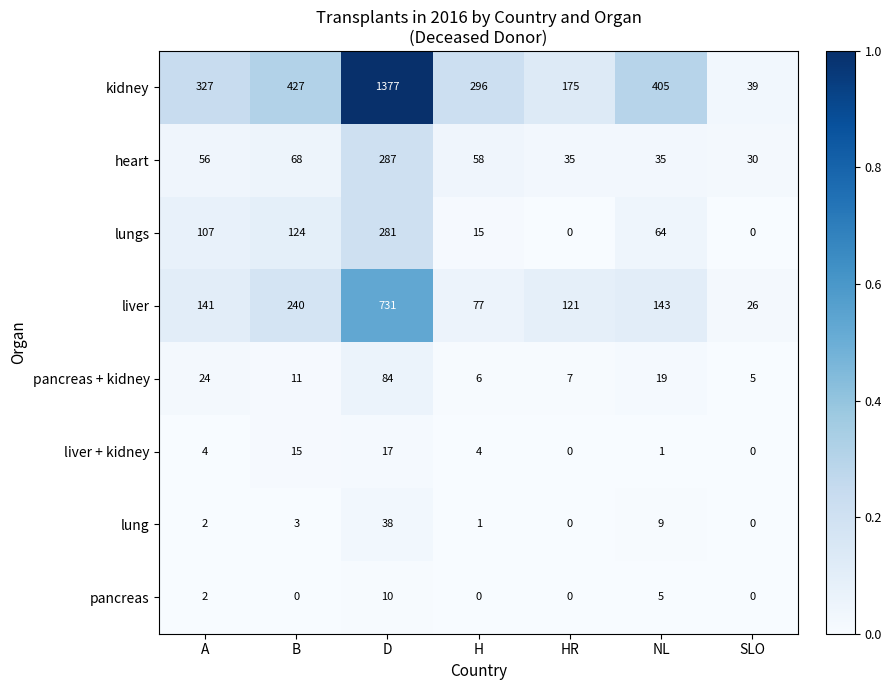

What is the greatest value displayed?

1377